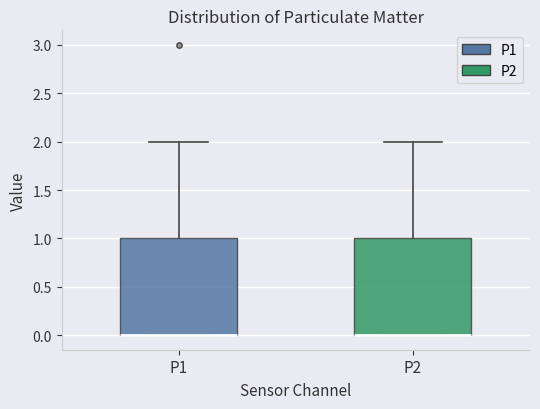

Reading left to right, transcribe this box plot: for each box, give where its median line is, the range the box spans, and where its two whiskers end, as read against the y-axis. The values are not printed on the chart, so give them approximately, as read against the axis.

P1: median 0 (drawn on the box's lower edge), box 0 to 1, whiskers 0 to 2
P2: median 0 (drawn on the box's lower edge), box 0 to 1, whiskers 0 to 2